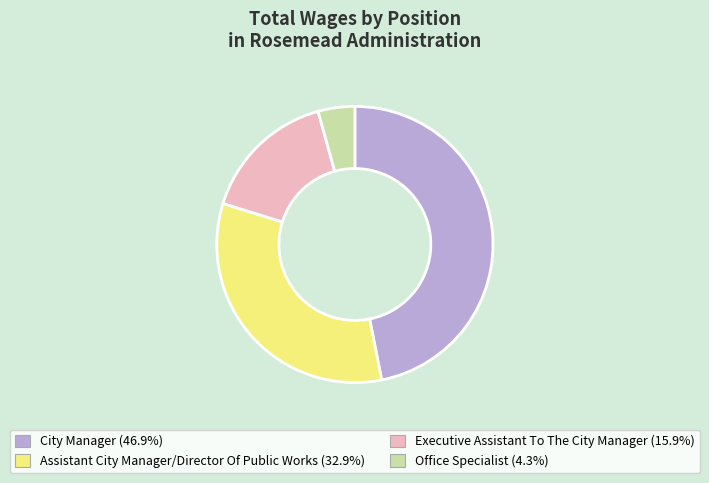

The City Manager slice represents 36% of the pie. True or false?

False